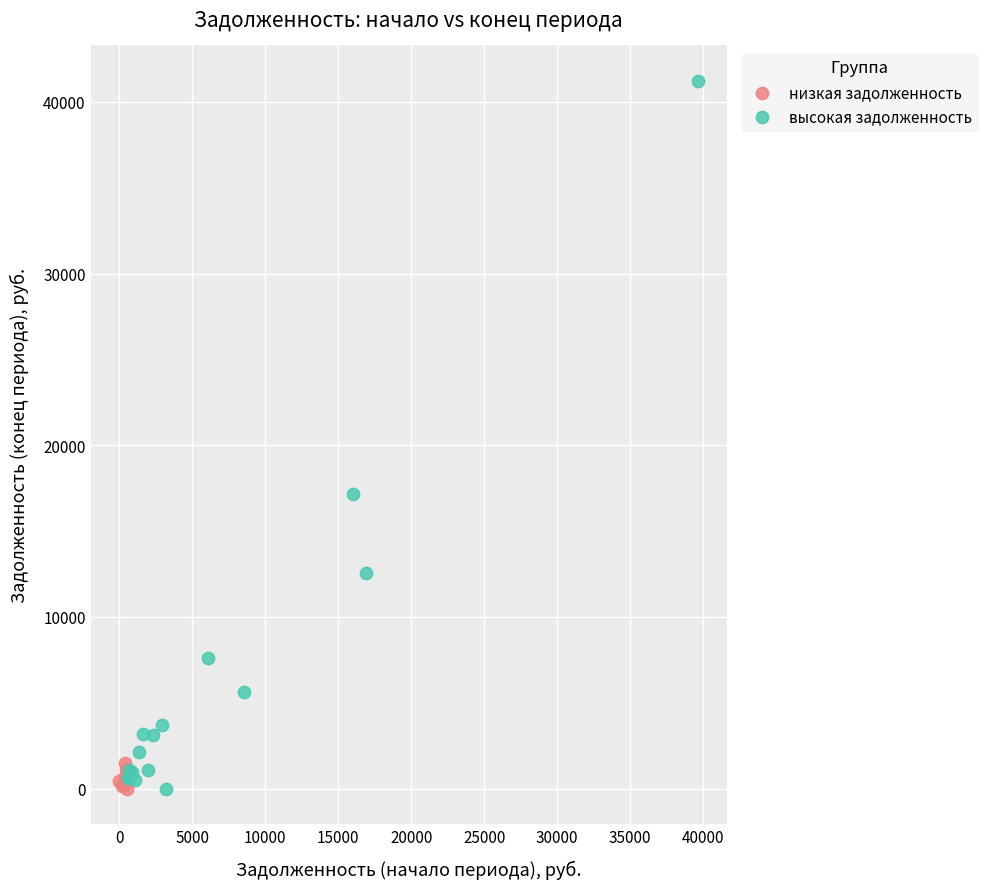

Which series contains the highest Y value?

высокая задолженность